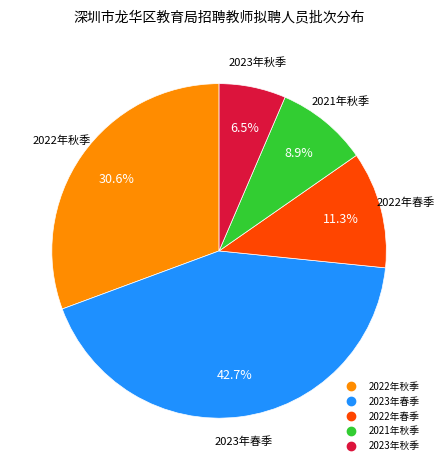

Is there any slice that represents more than half of the pie?

No